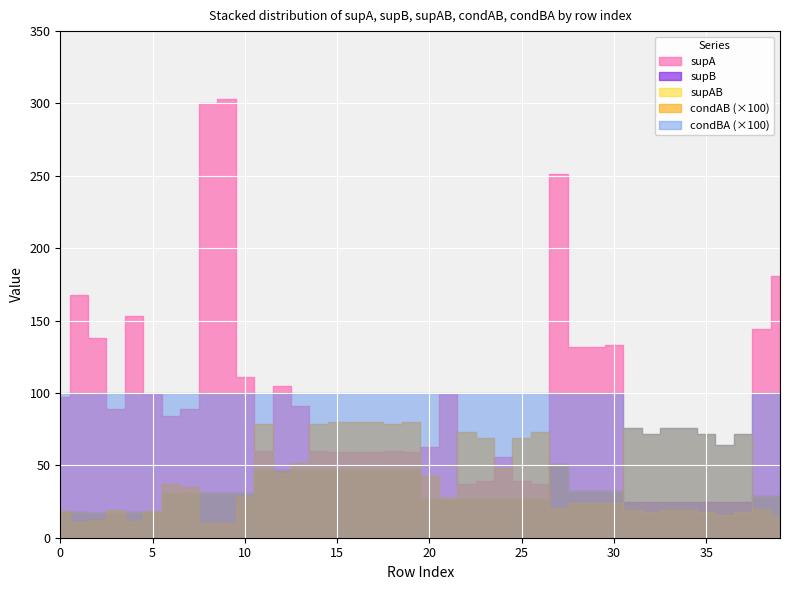

Reading left to right, what are all the values shown in this chart?

supA: 97.0	168.0	138.0	89.0	153.0	99.0	84.0	89.0	300.0	303.0	111.0	60.0	105.0	91.0	60.0	59.0	59.0	59.0	60.0	59.0	63.0	99.0	37.0	39.0	56.0	39.0	37.0	251.0	132.0	132.0	133.0	19.0	18.0	19.0	19.0	18.0	16.0	18.0	144.0	181.0
supB: 18.0	18.0	17.0	17.0	18.0	18.0	31.0	31.0	31.0	31.0	31.0	47.0	47.0	47.0	47.0	47.0	47.0	47.0	47.0	47.0	27.0	27.0	27.0	27.0	27.0	27.0	27.0	51.0	32.0	32.0	32.0	25.0	25.0	25.0	25.0	25.0	25.0	25.0	29.0	29.0
supAB: 18.0	18.0	17.0	17.0	18.0	18.0	31.0	31.0	31.0	31.0	31.0	47.0	47.0	47.0	47.0	47.0	47.0	47.0	47.0	47.0	27.0	27.0	27.0	27.0	27.0	27.0	27.0	51.0	32.0	32.0	32.0	19.0	18.0	19.0	19.0	18.0	16.0	18.0	29.0	29.0
condAB: 0.2	0.1	0.1	0.2	0.1	0.2	0.4	0.3	0.1	0.1	0.3	0.8	0.4	0.5	0.8	0.8	0.8	0.8	0.8	0.8	0.4	0.3	0.7	0.7	0.5	0.7	0.7	0.2	0.2	0.2	0.2	0.8	0.7	0.8	0.8	0.7	0.6	0.7	0.2	0.2
condBA: 1.0	1.0	1.0	1.0	1.0	1.0	1.0	1.0	1.0	1.0	1.0	1.0	1.0	1.0	1.0	1.0	1.0	1.0	1.0	1.0	1.0	1.0	1.0	1.0	1.0	1.0	1.0	1.0	1.0	1.0	1.0	0.8	0.7	0.8	0.8	0.7	0.6	0.7	1.0	1.0